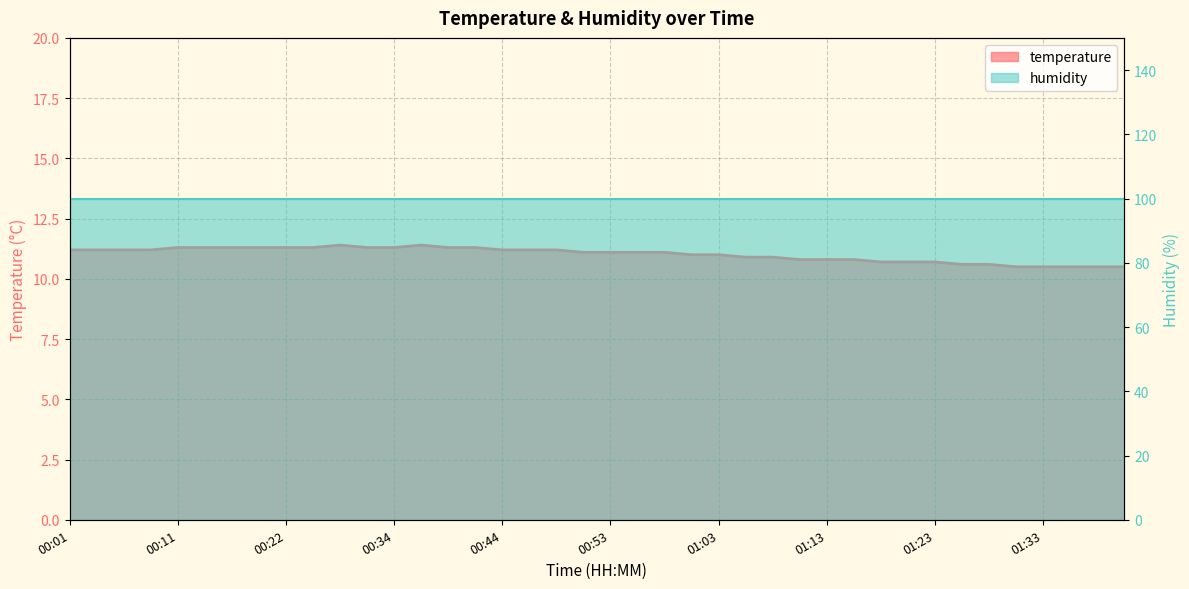

The chart shows a value of 11.2 at 00:09. True or false?

True